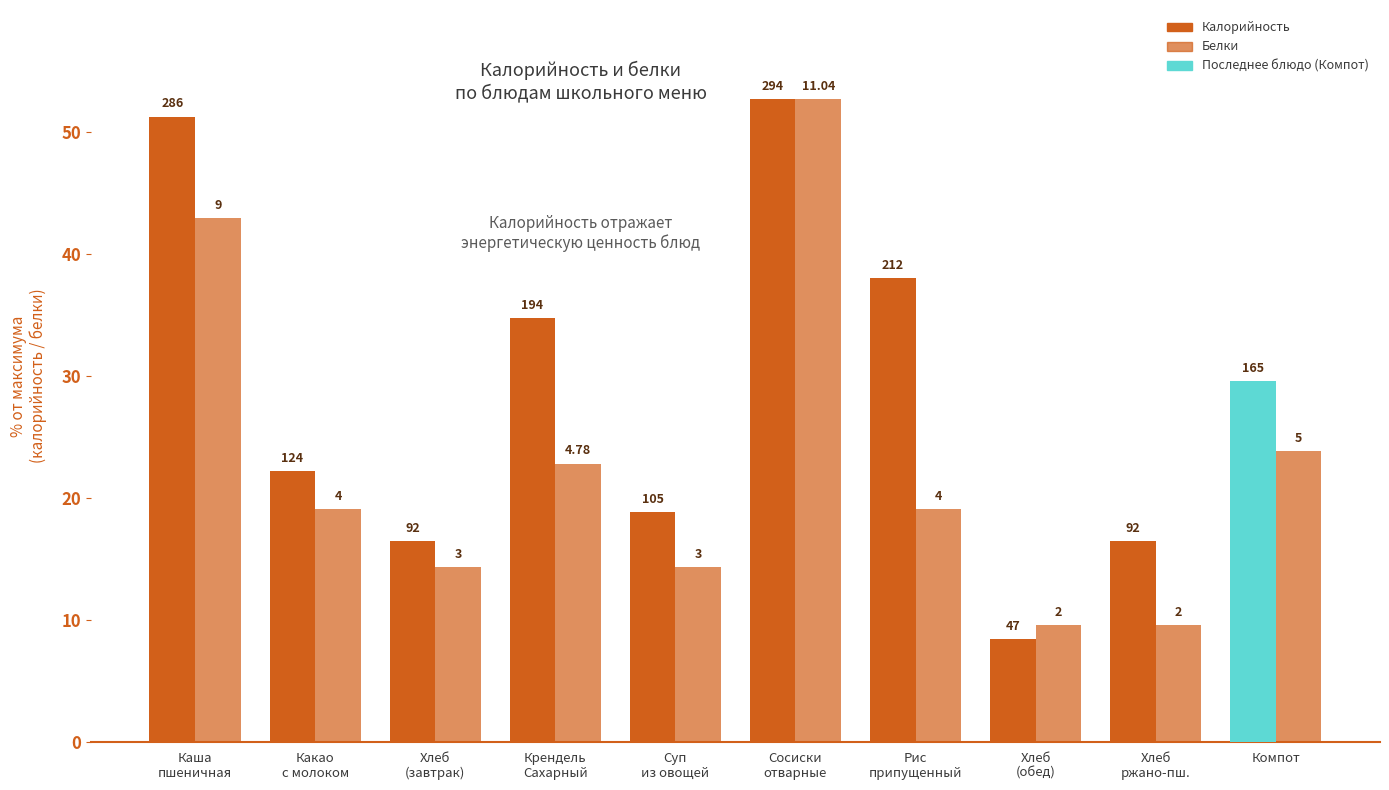

What is the highest value of the Белки series?

52.7